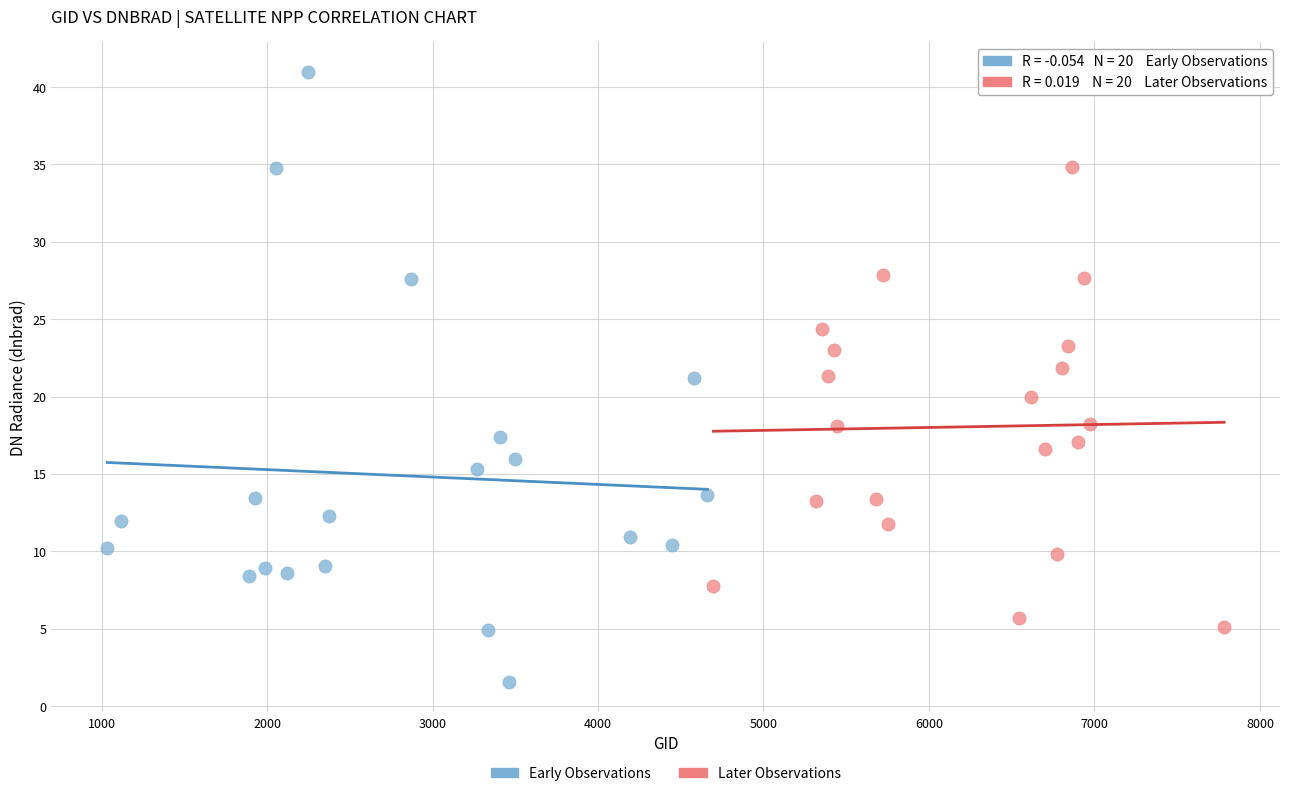

Which series reaches the maximum Y coordinate?

Early Observations